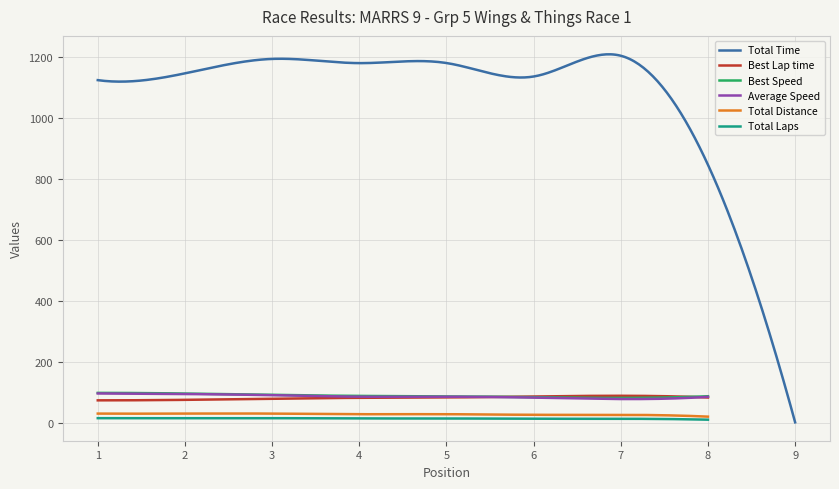

Between 3 and 7, which series saw the biggest shift?

Average Speed